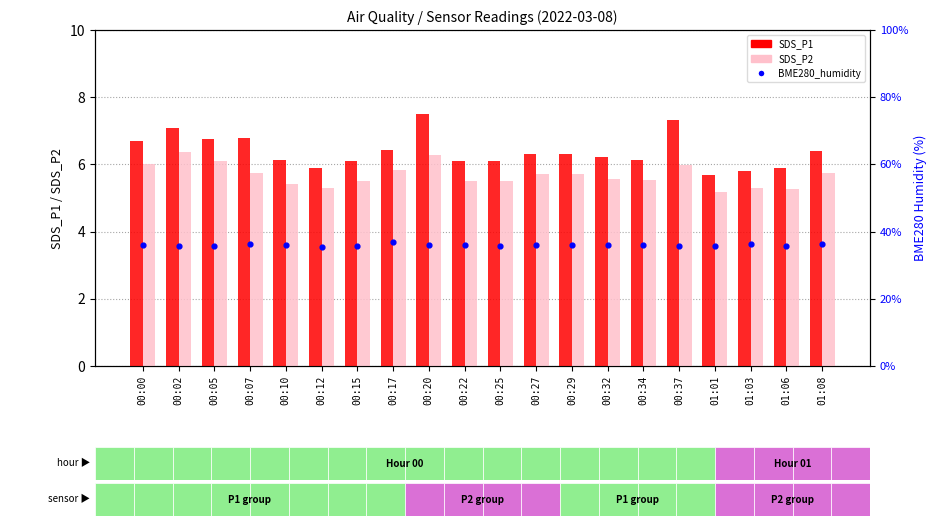

What are all the series names shown in the legend?

SDS_P1, SDS_P2, BME280_humidity